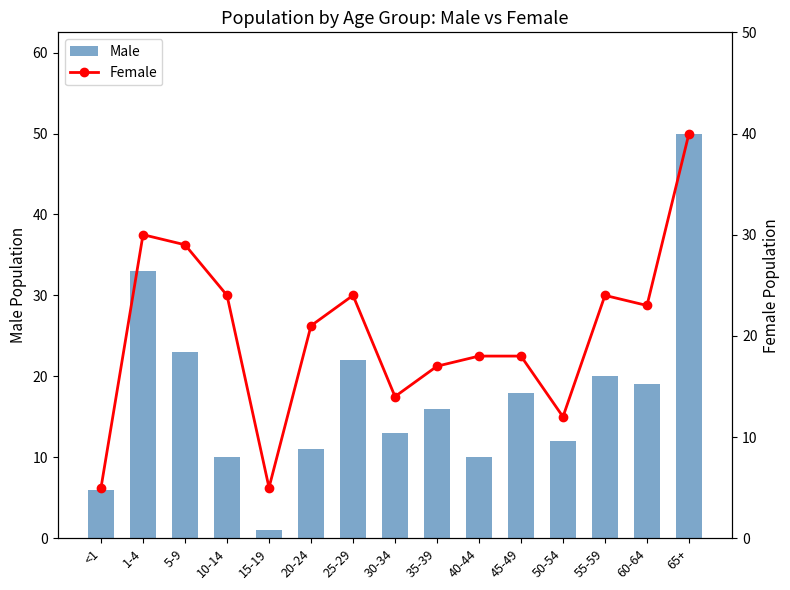

The Female series shows 46 at 1-4. True or false?

False